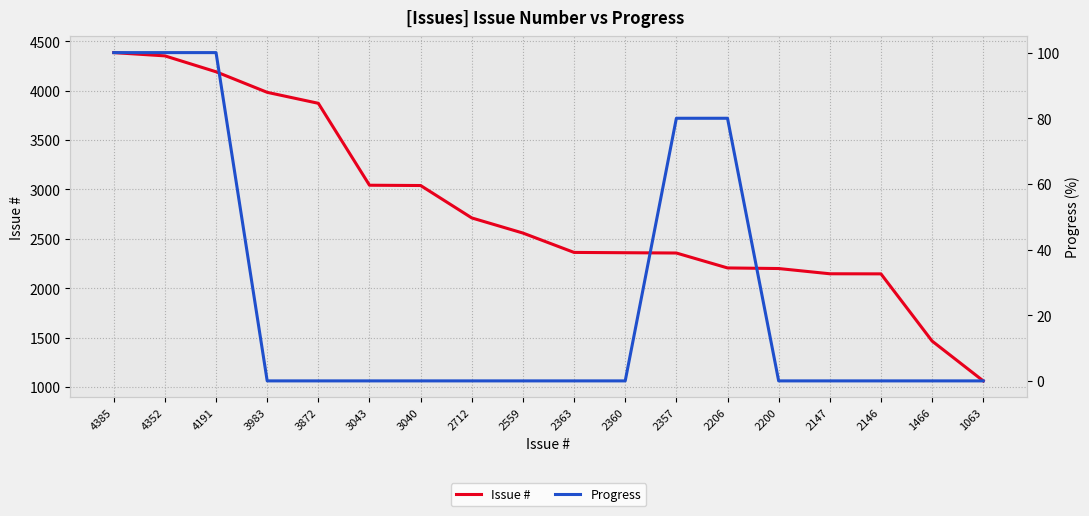

What is the difference between the maximum and minimum values in the Issue # series?

3322